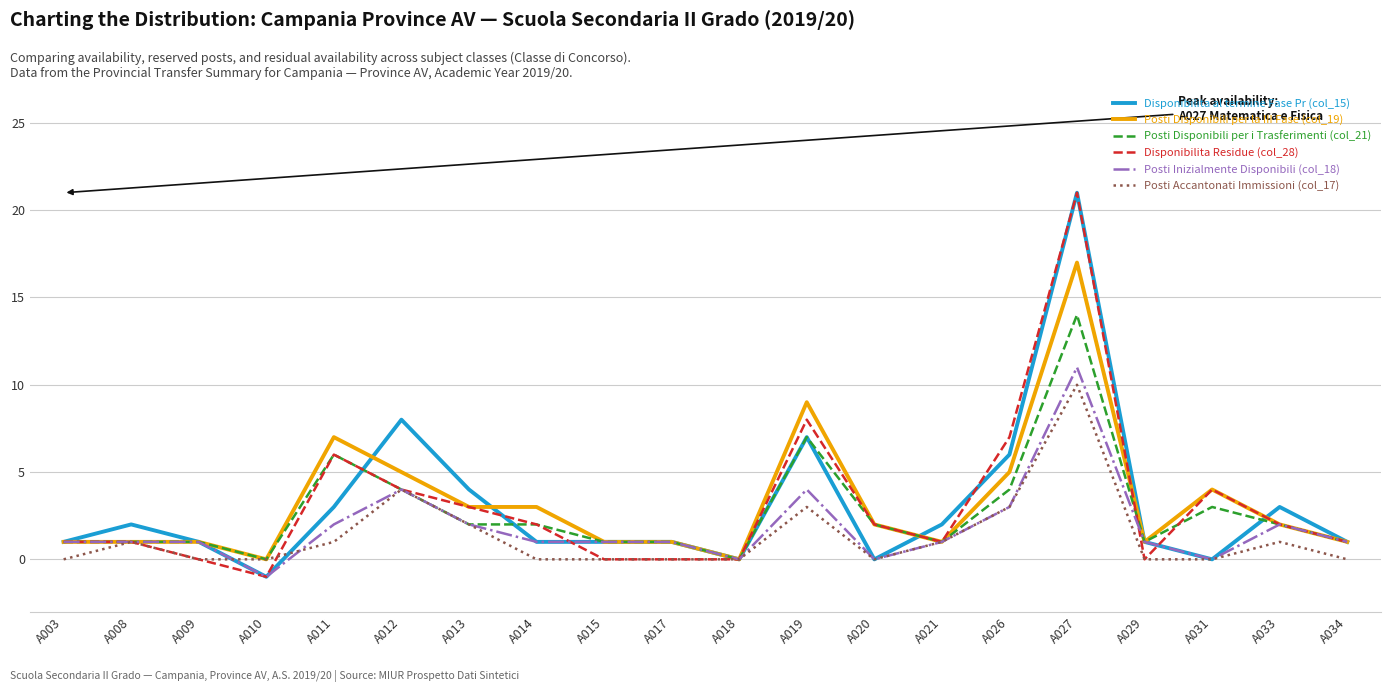

What is the spread (max minus min) of values at A012?

4